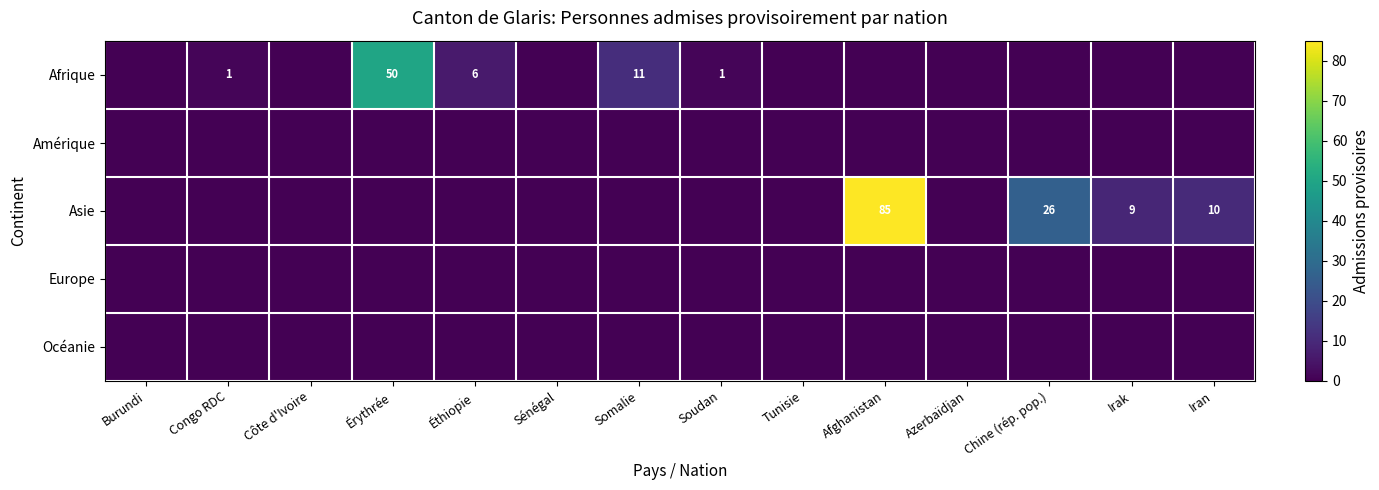

The Asie series shows 9 at Irak. True or false?

True